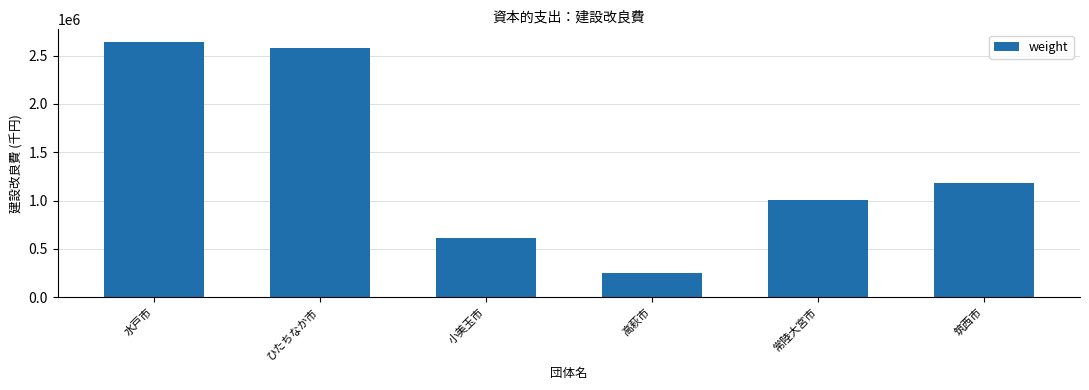

Rank the categories by value from lowest to highest.

高萩市, 小美玉市, 常陸大宮市, 筑西市, ひたちなか市, 水戸市